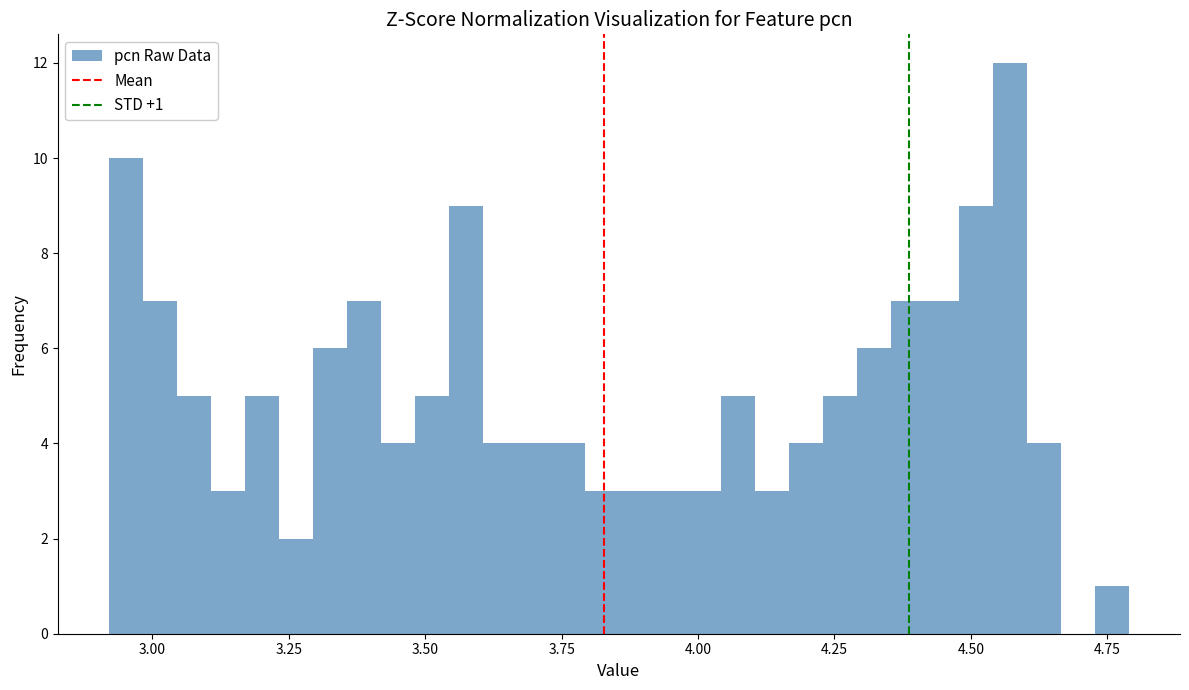

Read against the x-axis, roughly where is the centre of the tallest bar?

4.55